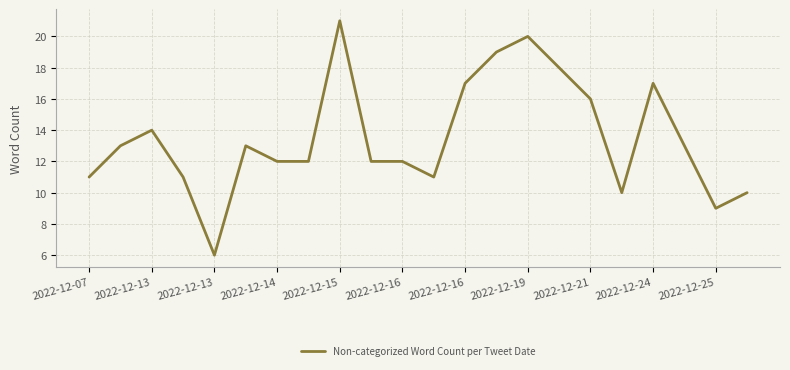

What is the difference between the maximum and minimum values?

15